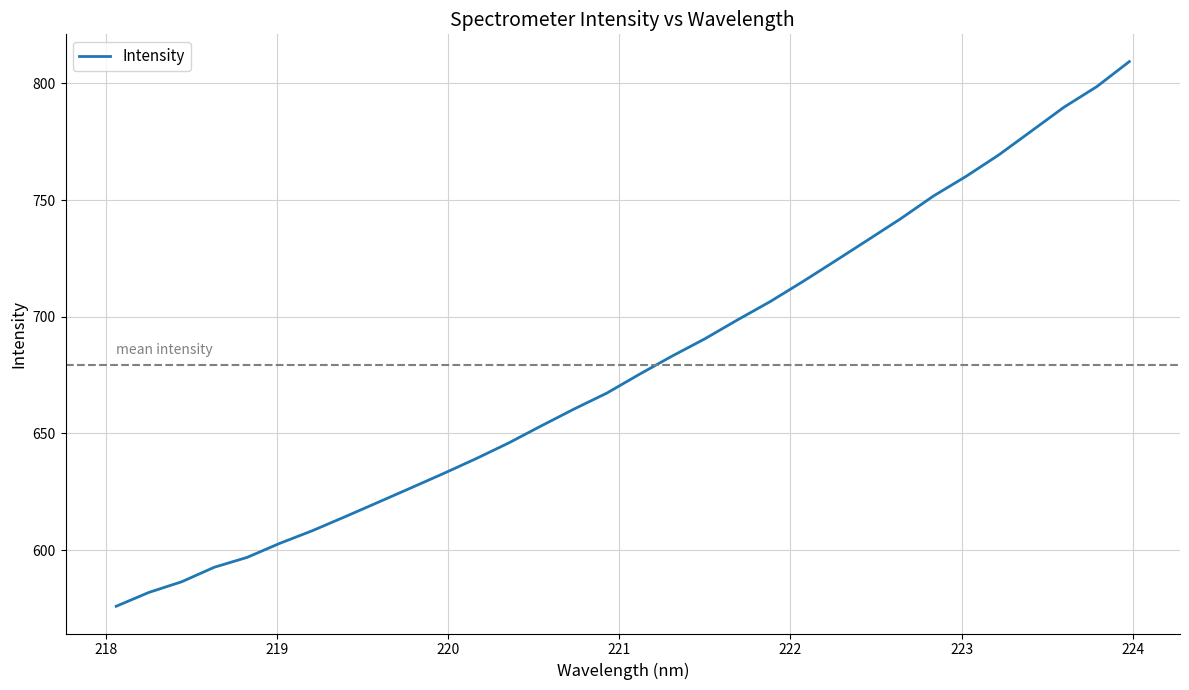

What is the minimum value shown in the chart?

575.9